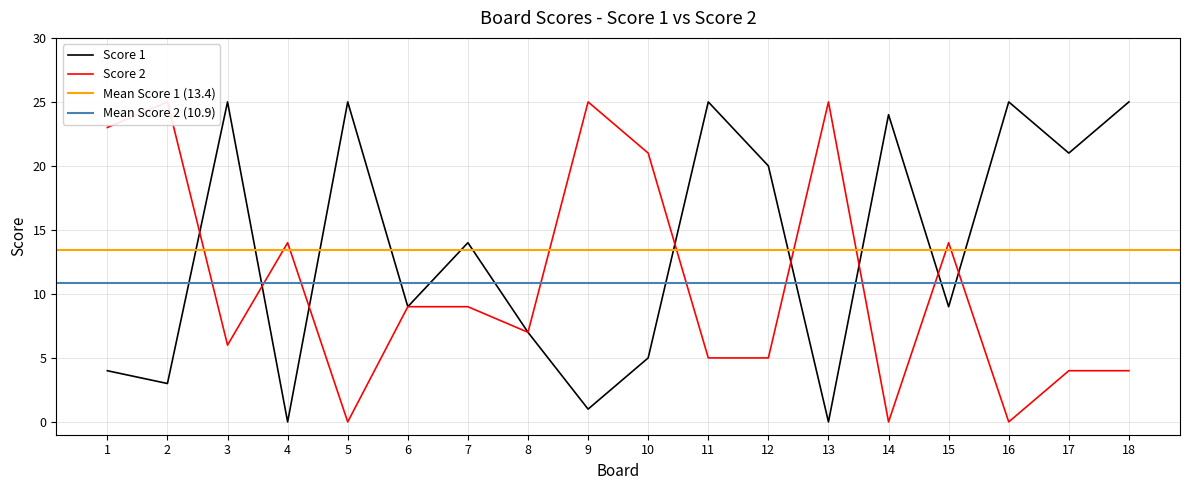

The Score 2 series shows 4 at 17. True or false?

True